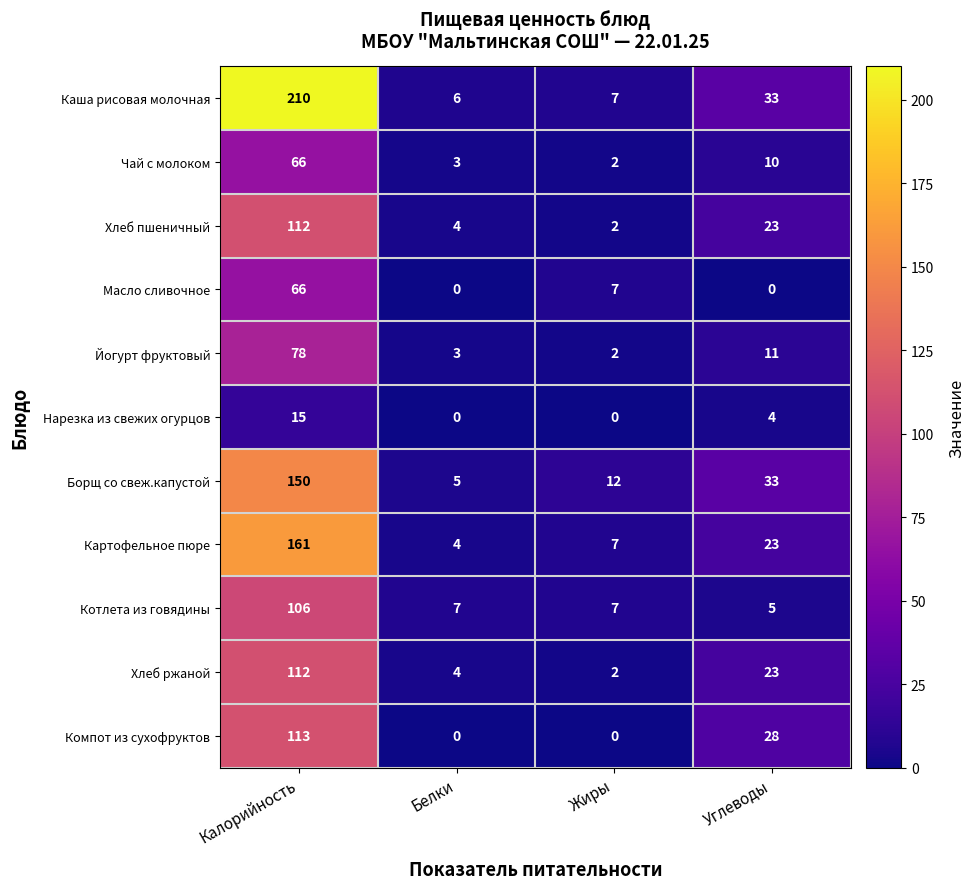

At which category does the chart reach its peak across all series?

Калорийность